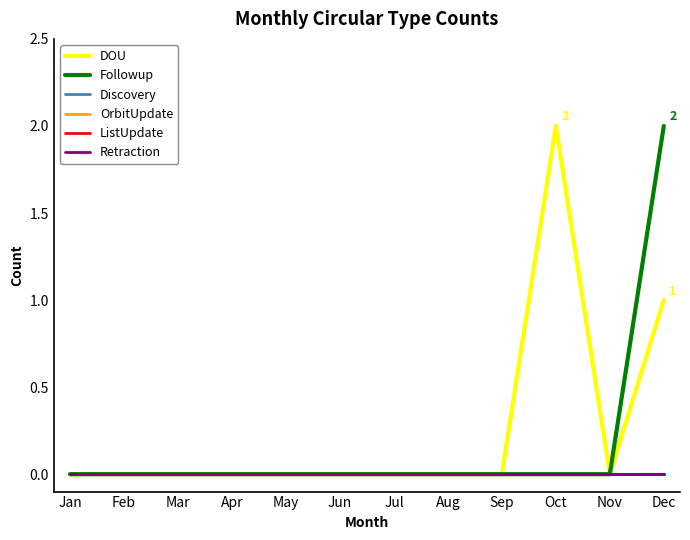

Between Jun and Nov, which is larger?

Jun